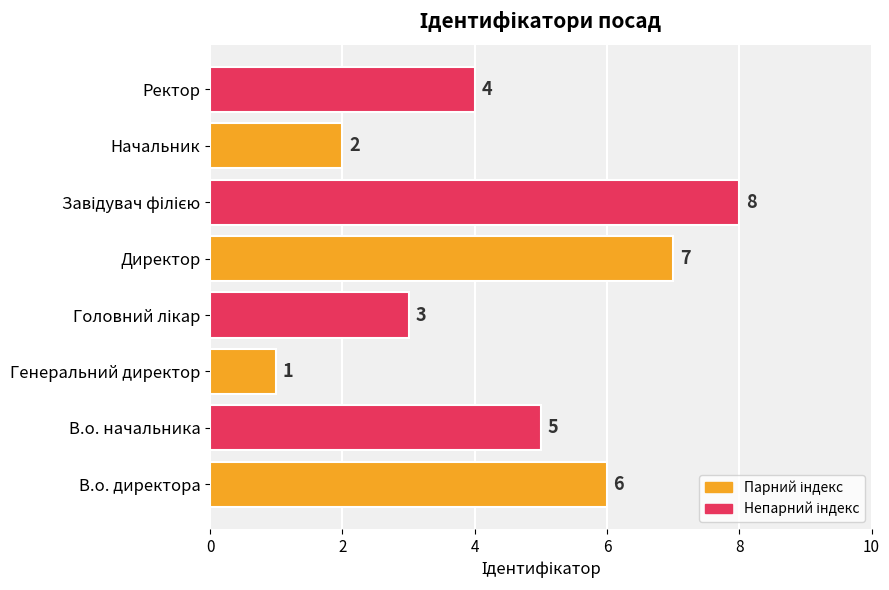

Which category has the lowest value across all series?

Генеральний директор